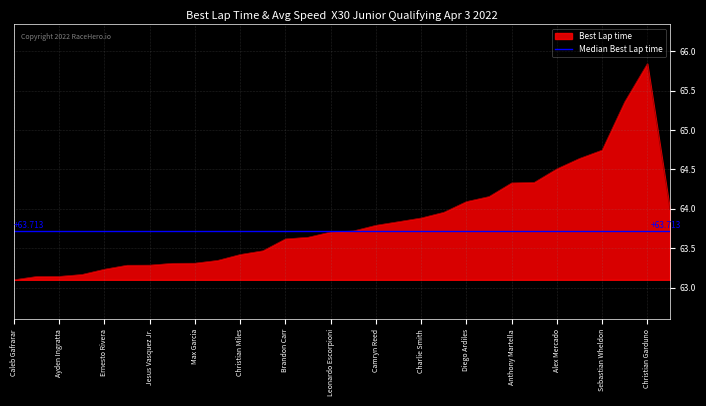

What is the difference between the maximum and minimum values?

2.7